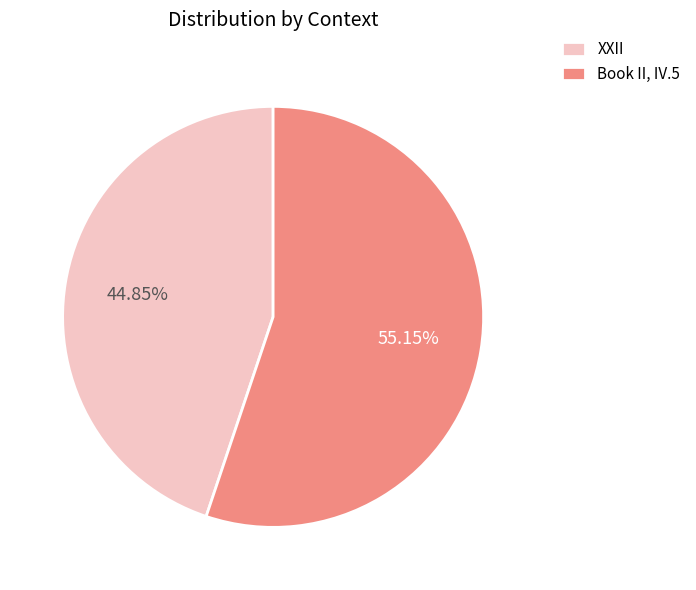

How many slices are in this pie chart?

2